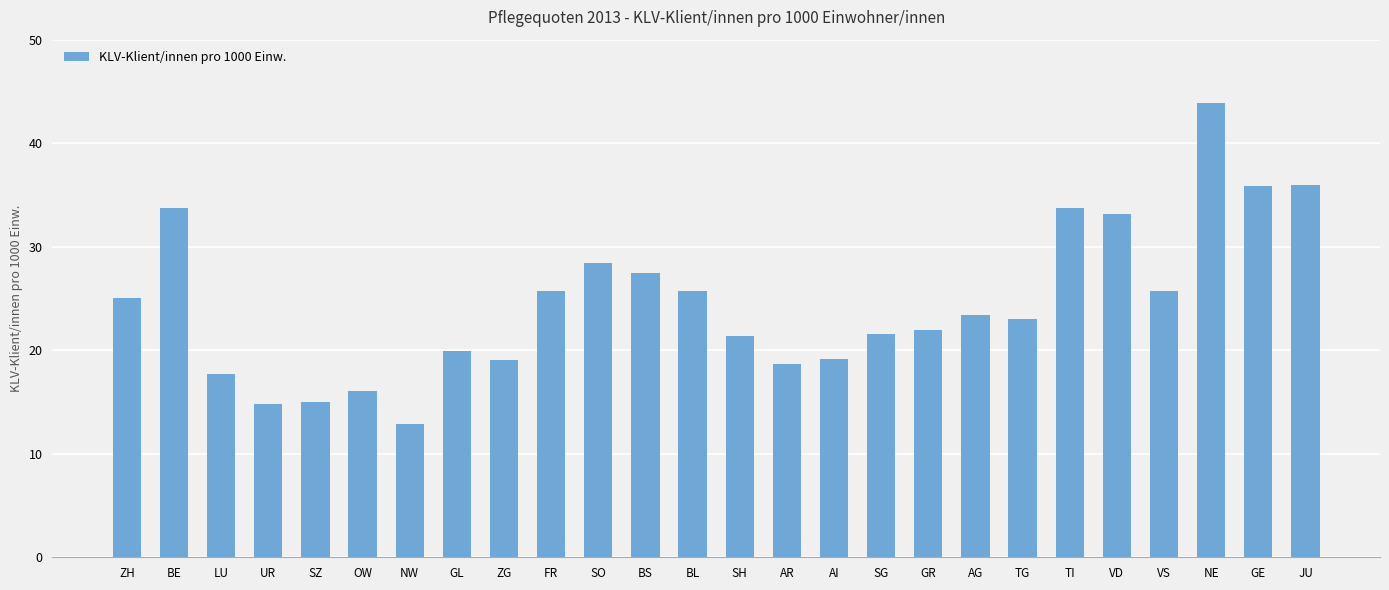

Which label corresponds to the largest value in the chart?

NE